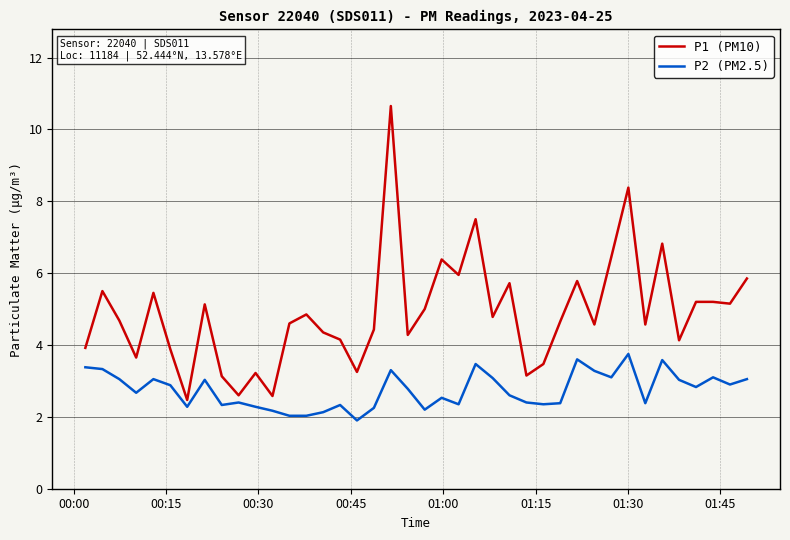

What are all the series names shown in the legend?

P1 (PM10), P2 (PM2.5)